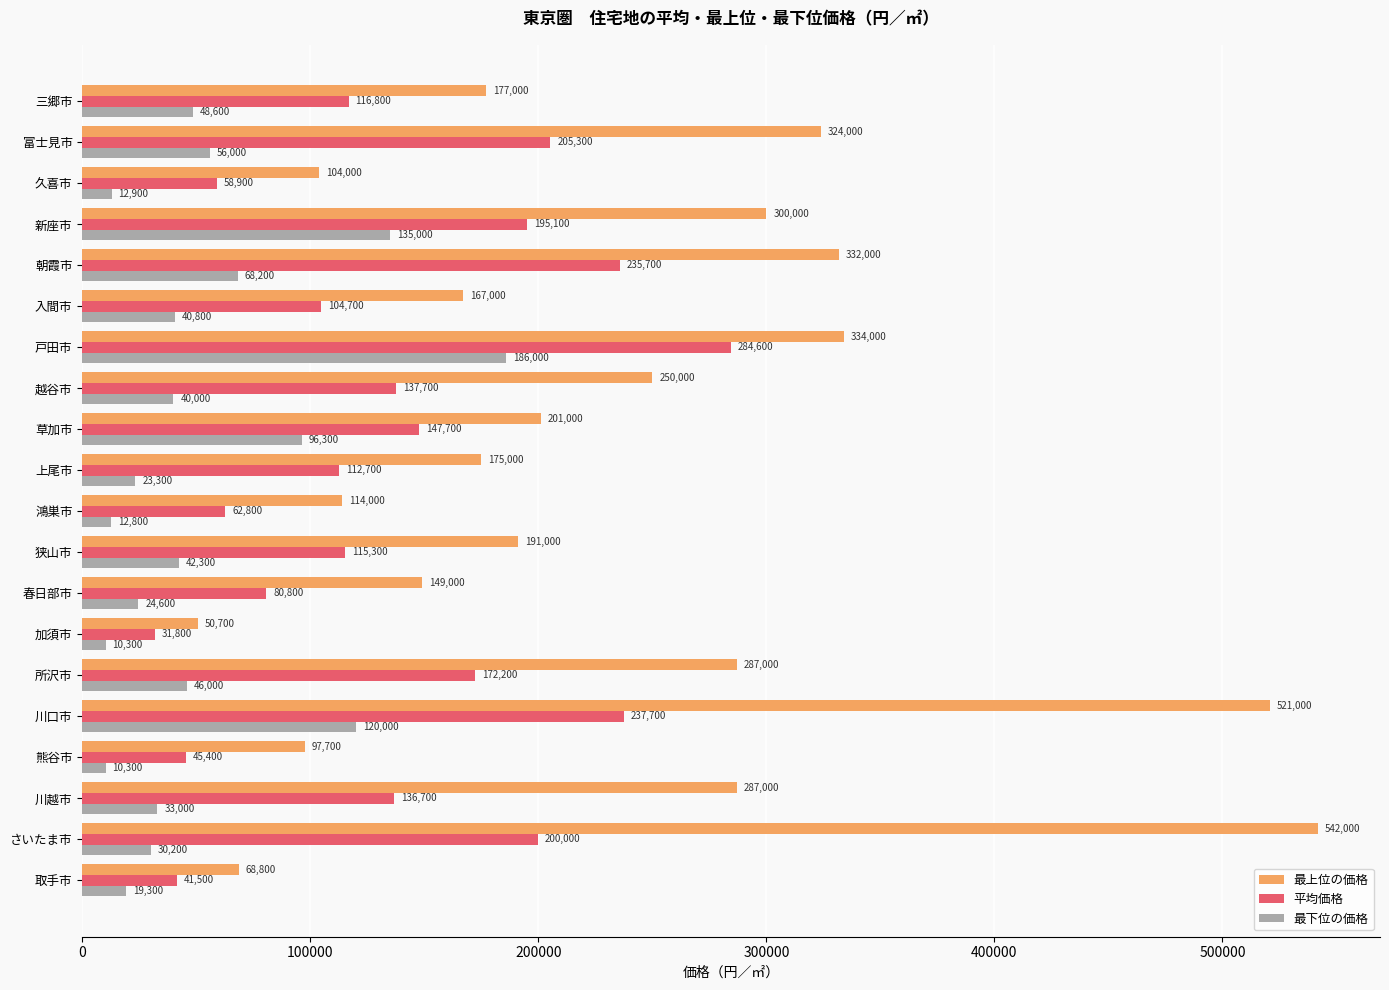

Is it true that 平均価格 equals 145071 at 戸田市?

False